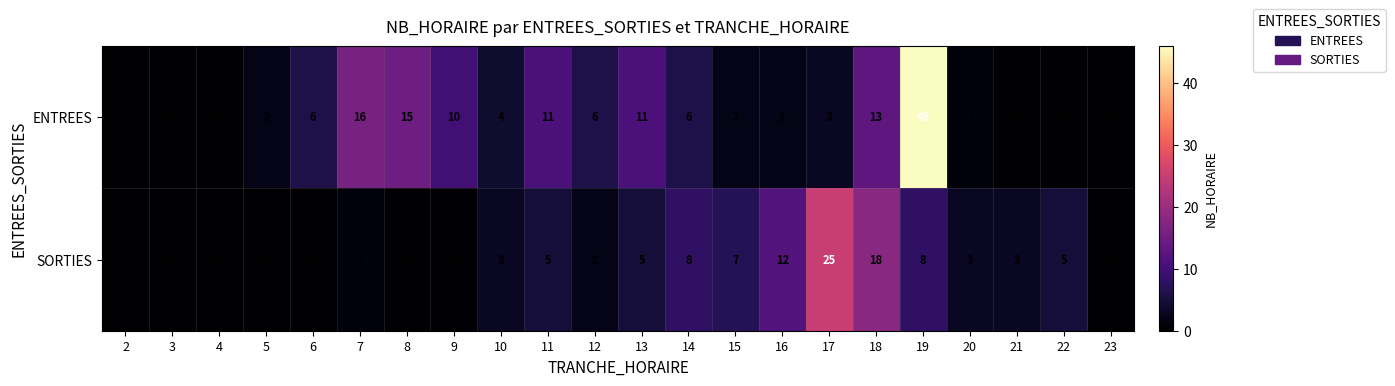

What is the highest value of the SORTIES series?

25